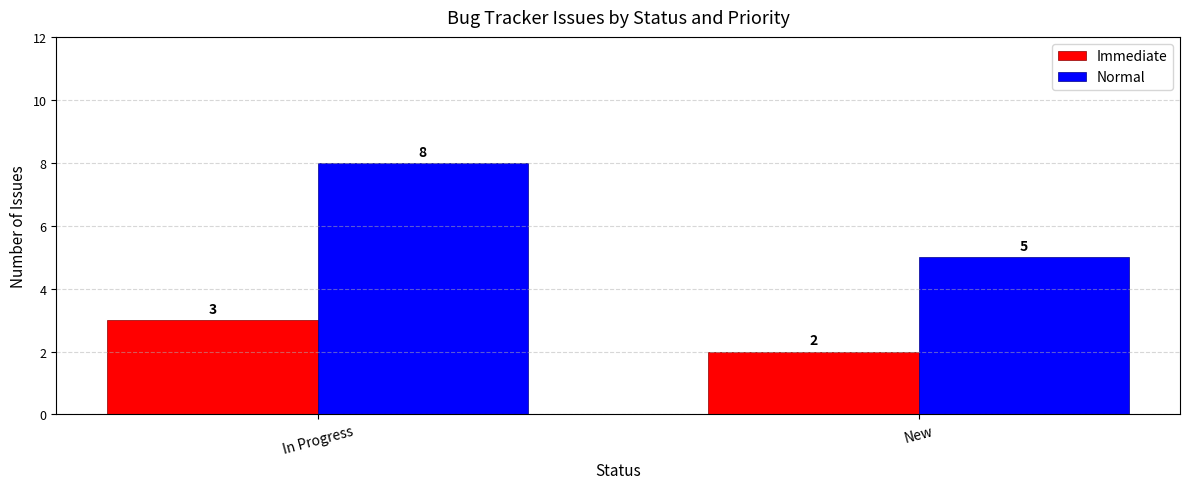

What is the sum of all Normal values?

13